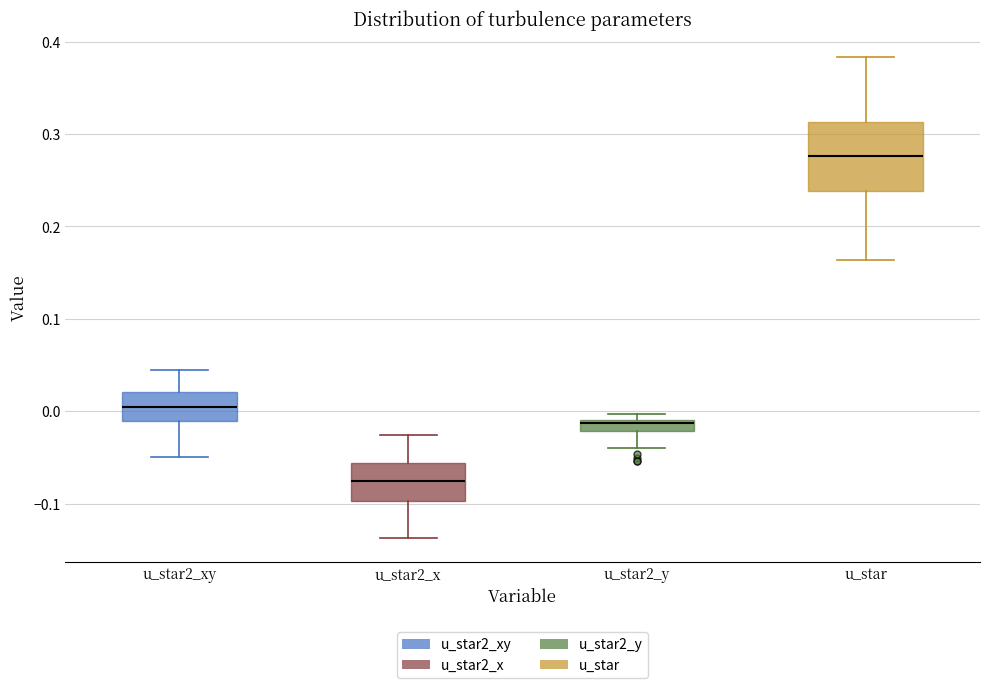

Which box is the tallest, from its lower edge to its upper edge?

u_star